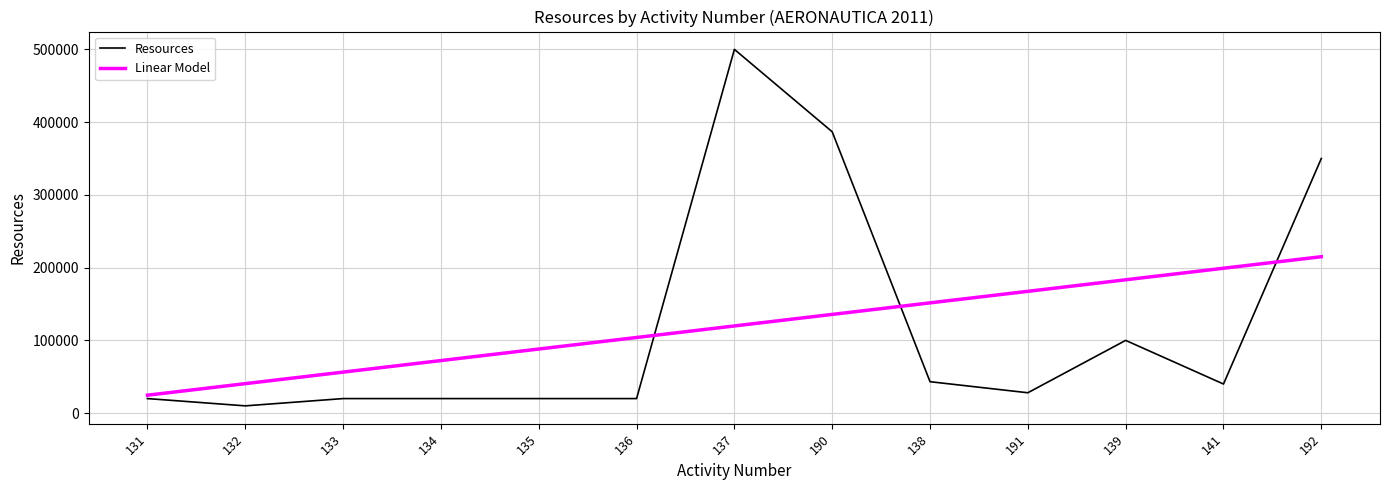

Is this an area chart (filled region under the line)?

No